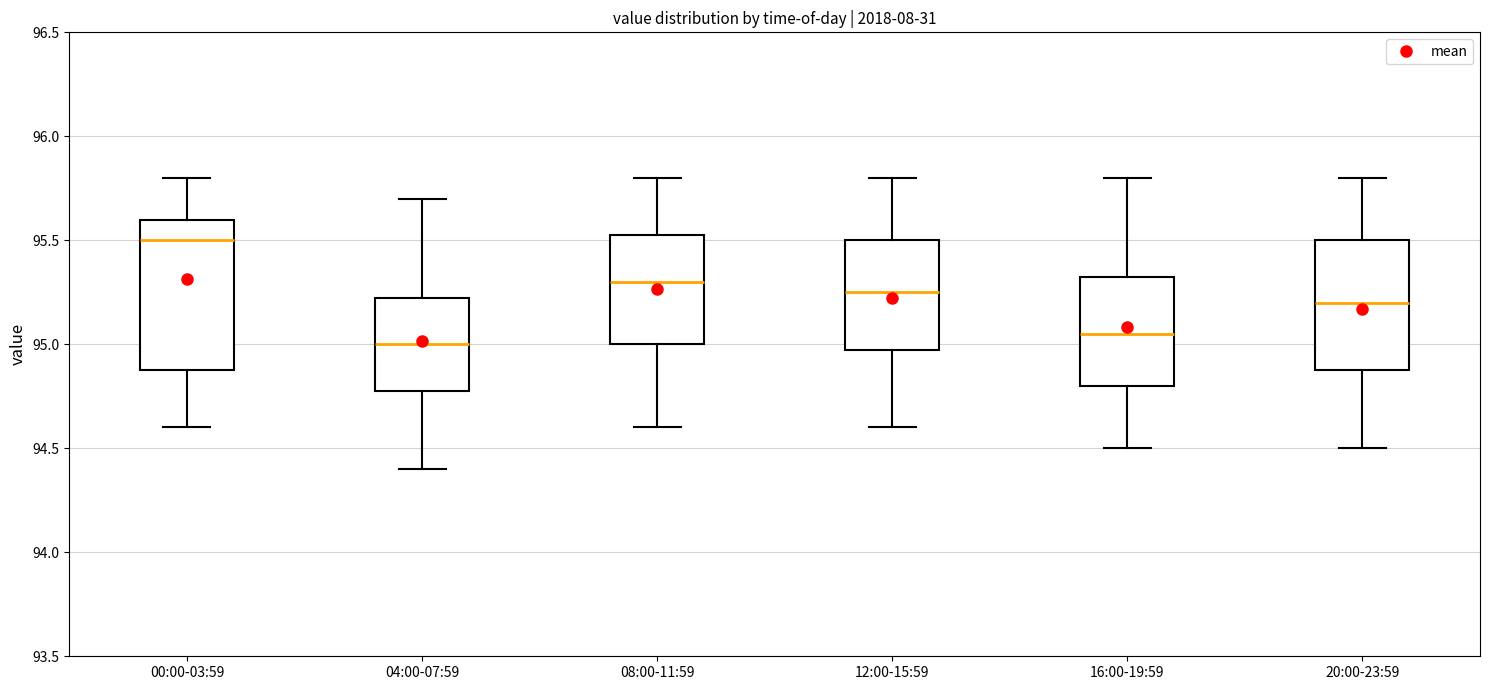

Which box's median line is the highest?

00:00-03:59